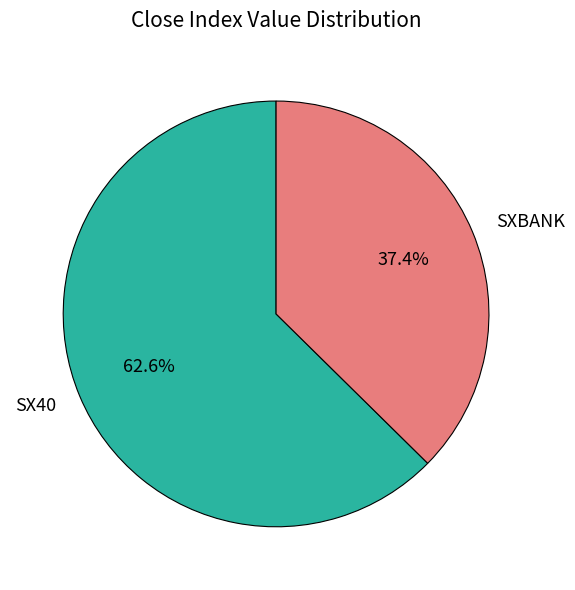

To the nearest percent, what is the difference between the largest and smallest slice percentages?

25%